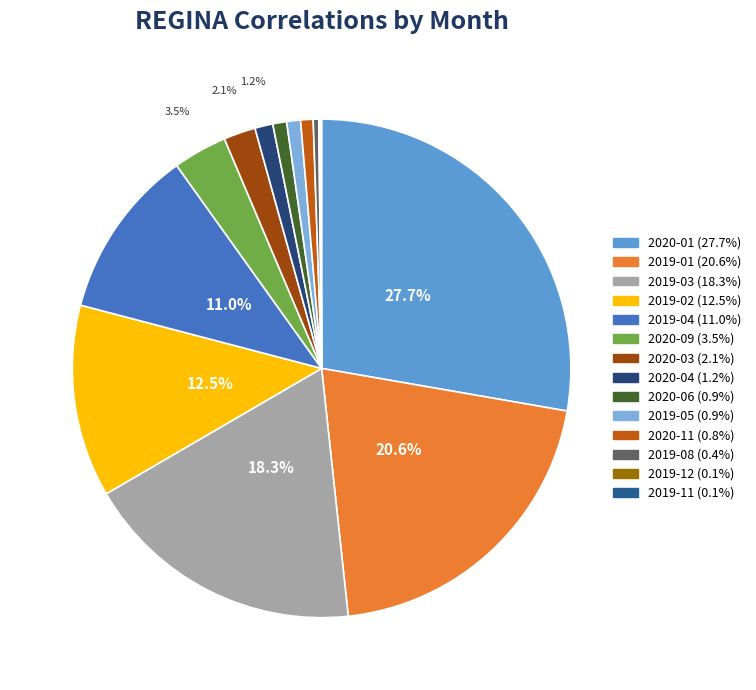

Count the number of slices in the pie.

14